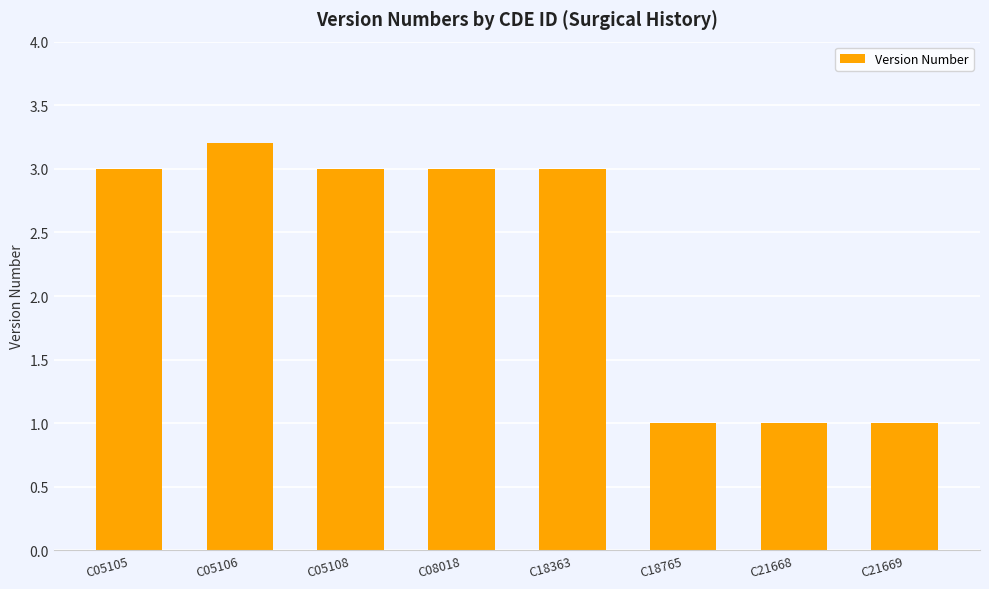

What is the value of the 3rd bar from the left?

3.0